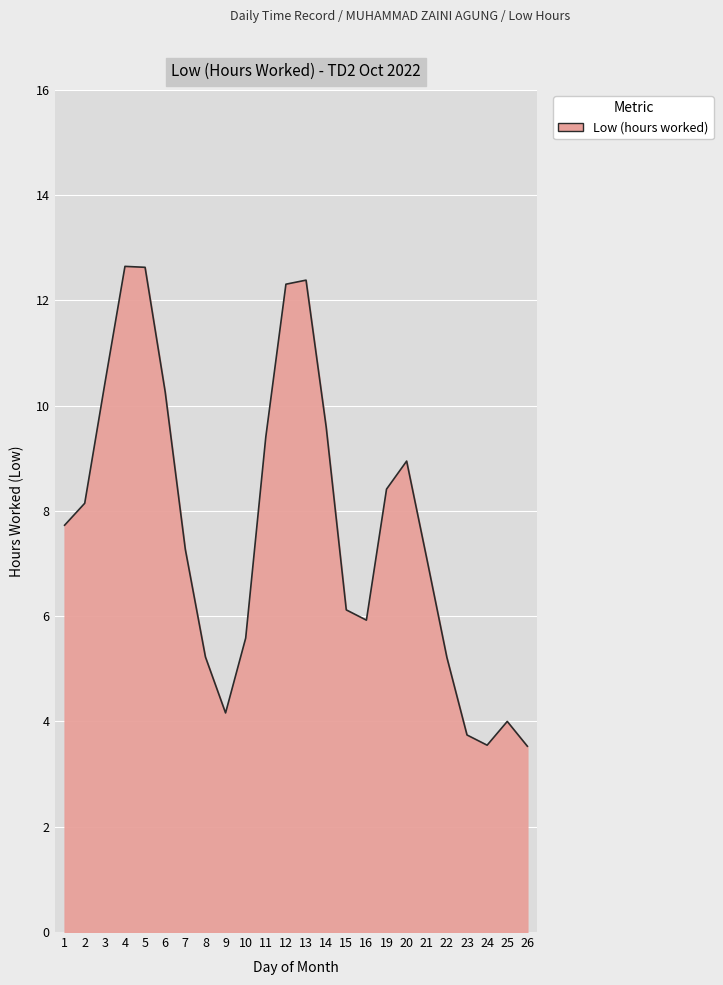

What is the sum of all values?

184.3